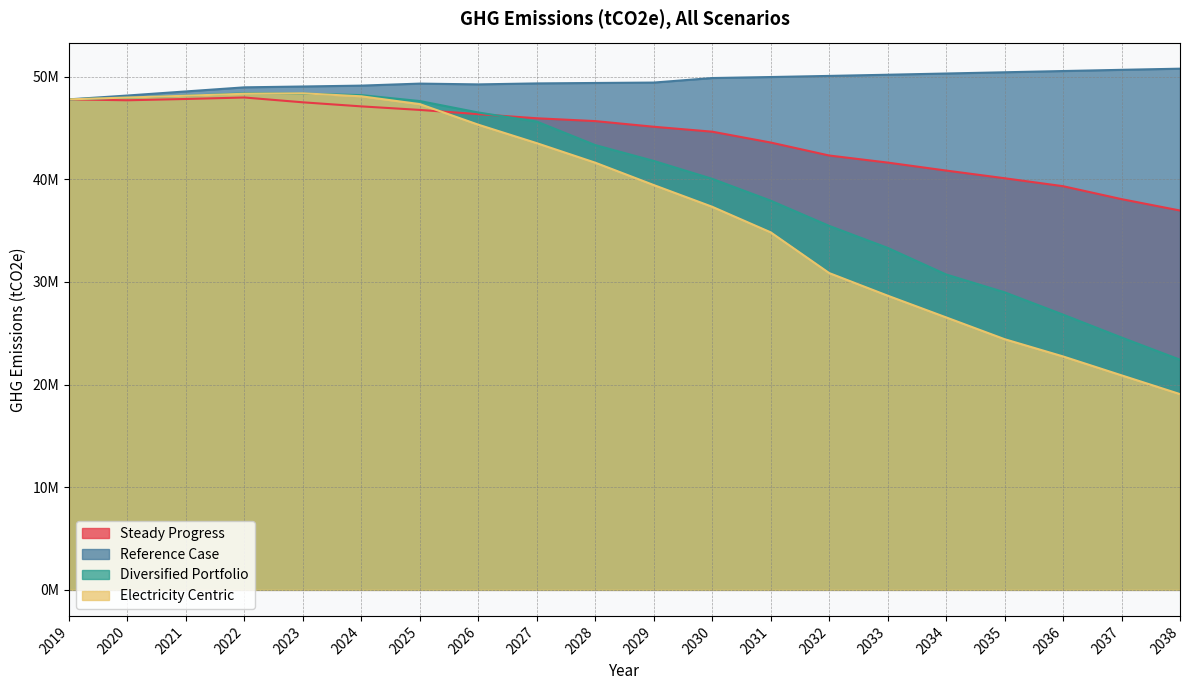

Which category has the lowest value in the Steady Progress series?

2038